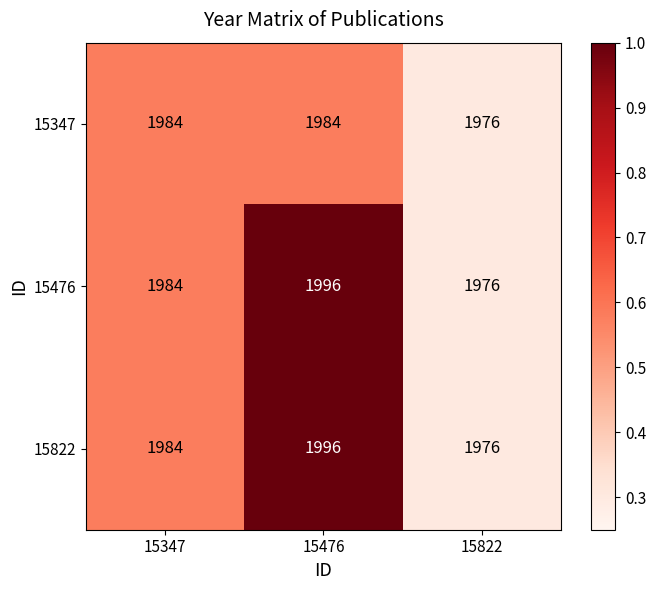

The value of 15822 at 15822 is 1976. True or false?

True